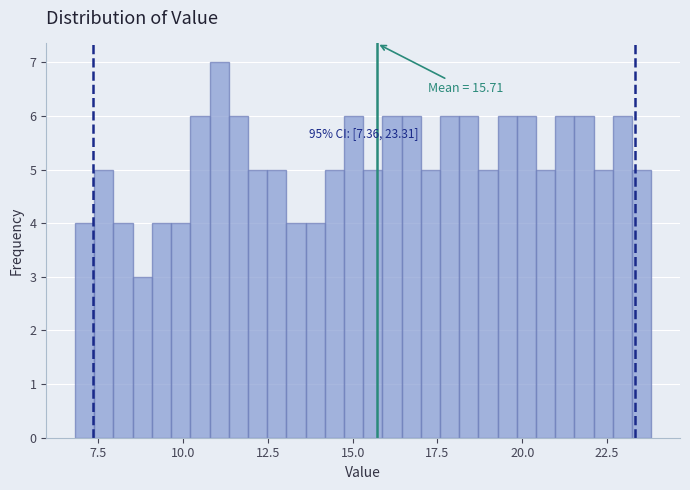

Read against the x-axis, roughly where is the centre of the tallest bar?

11.0